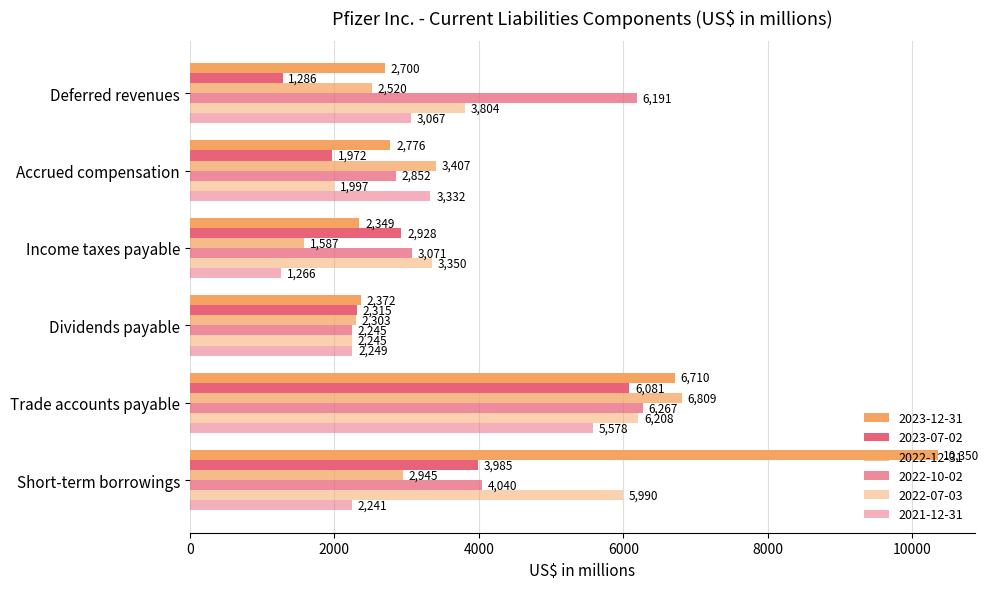

How many values in the 2022-07-03 series are below 3804?

3